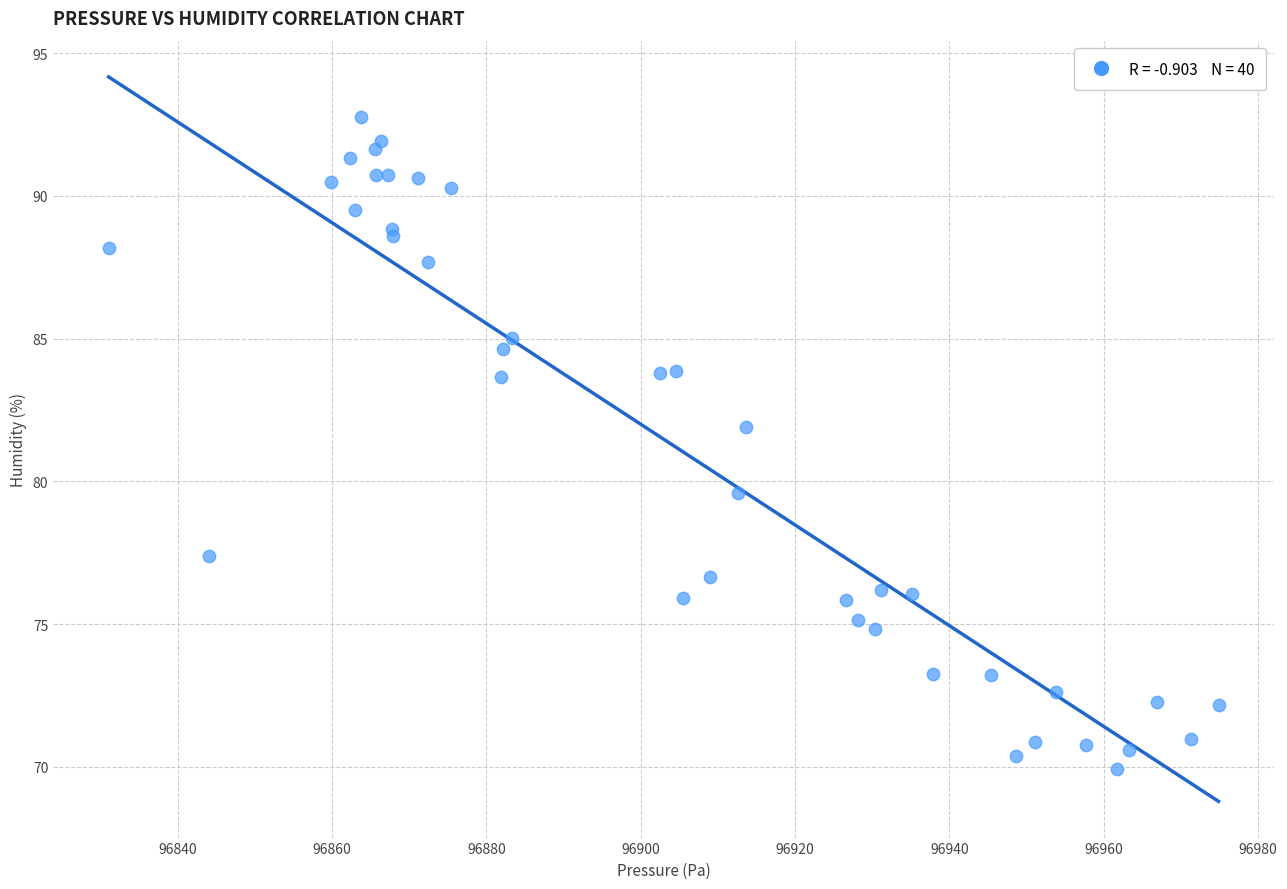

What Y value in the scatter plot is closest to 81?

81.9